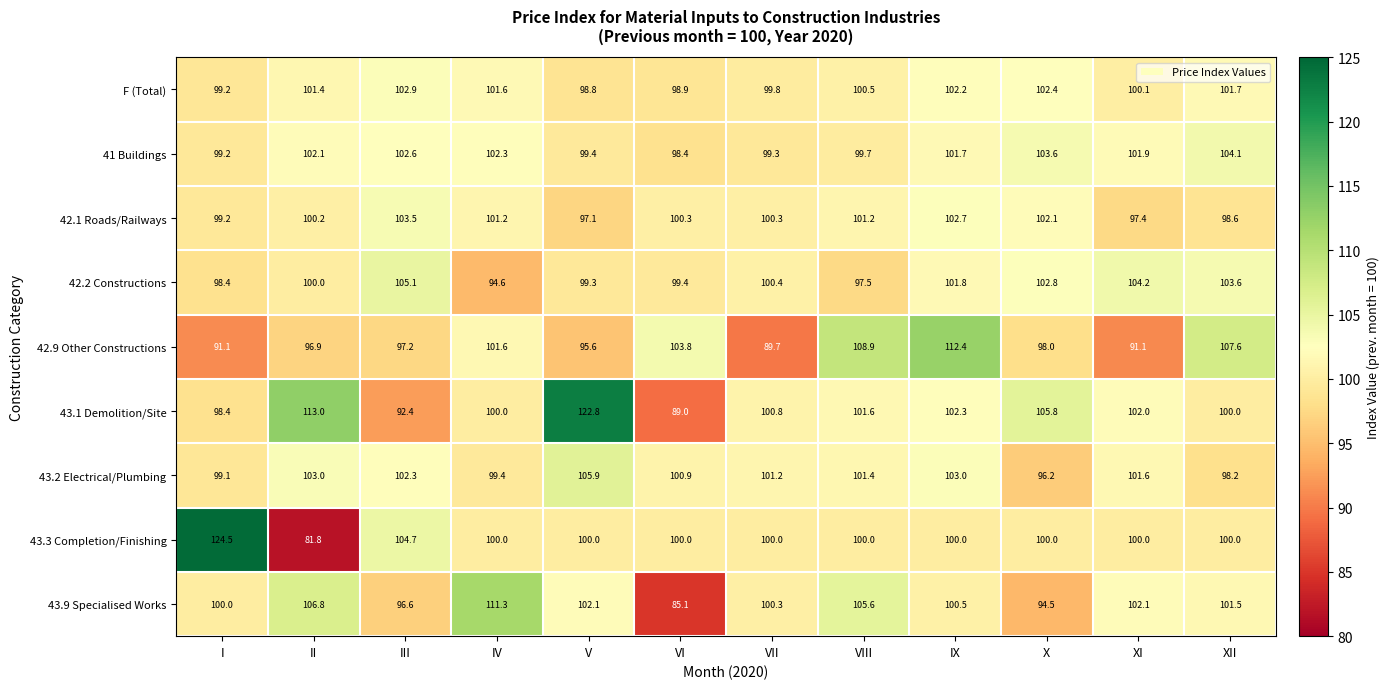

True or false: 42.9 Other Constructions has a value of 171.7 at V.

False